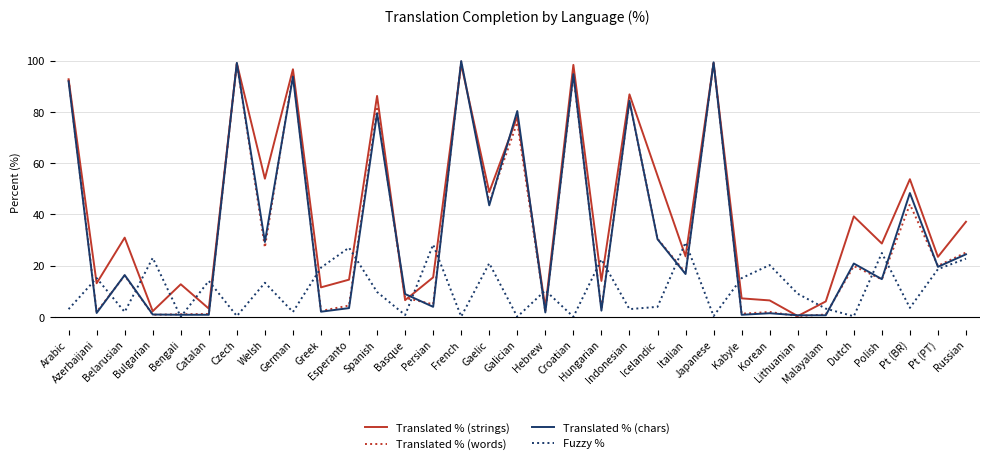

Which series has the largest total across all categories?

Translated % (strings)